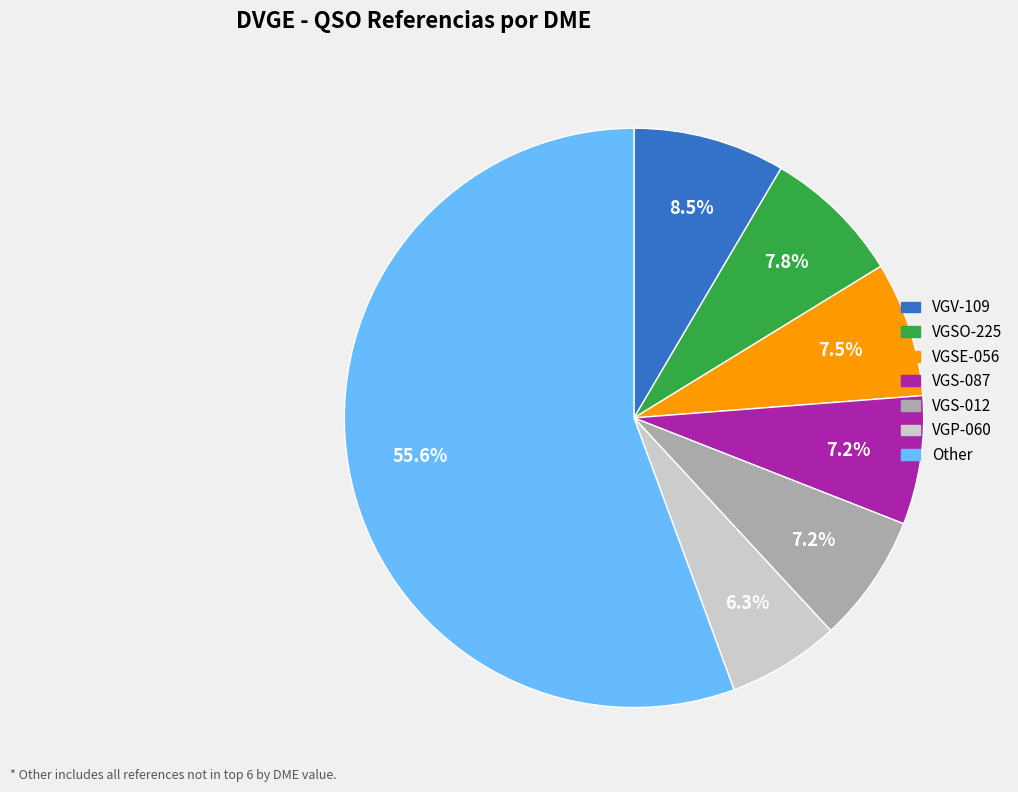

How many slices are in this pie chart?

7